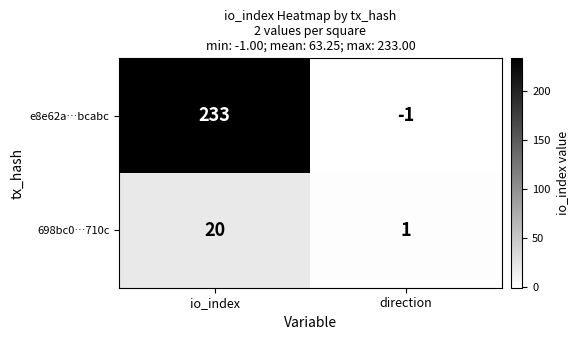

Which label corresponds to the largest value in the chart?

io_index